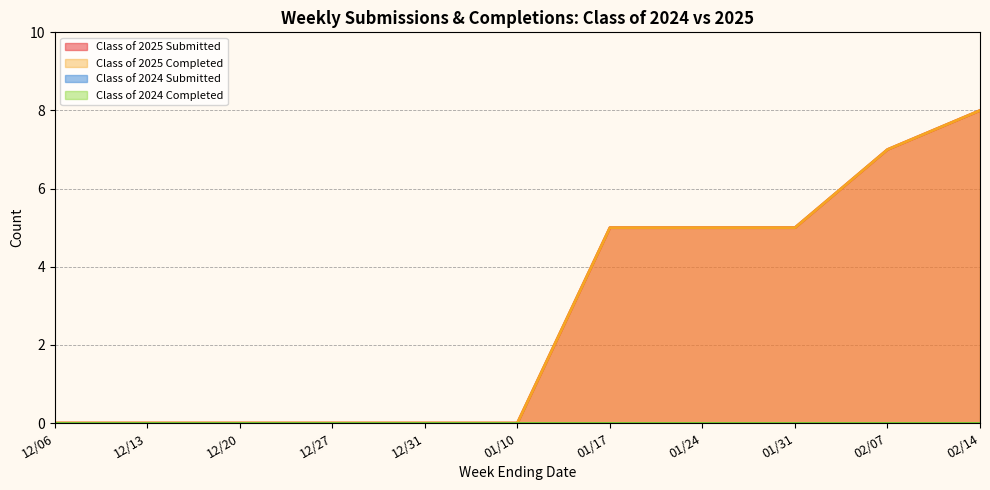

True or false: Class of 2025 Submitted and Class of 2024 Submitted cross at least once.

False